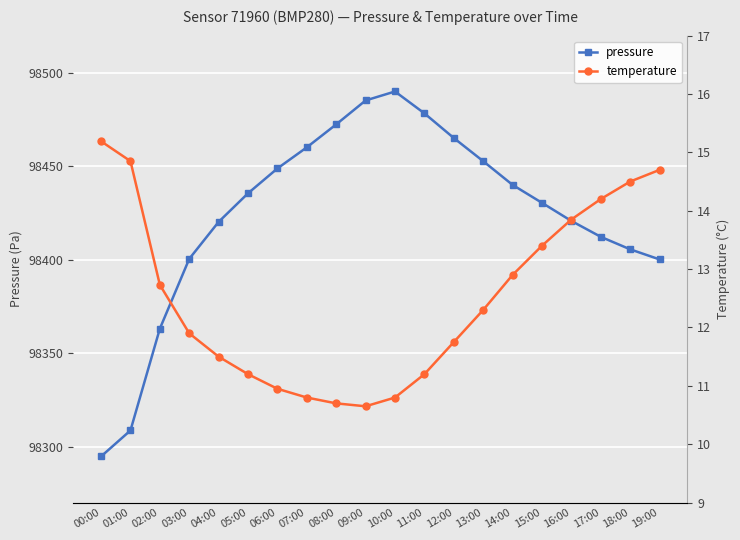

Which category has the lowest value in the pressure series?

00:00